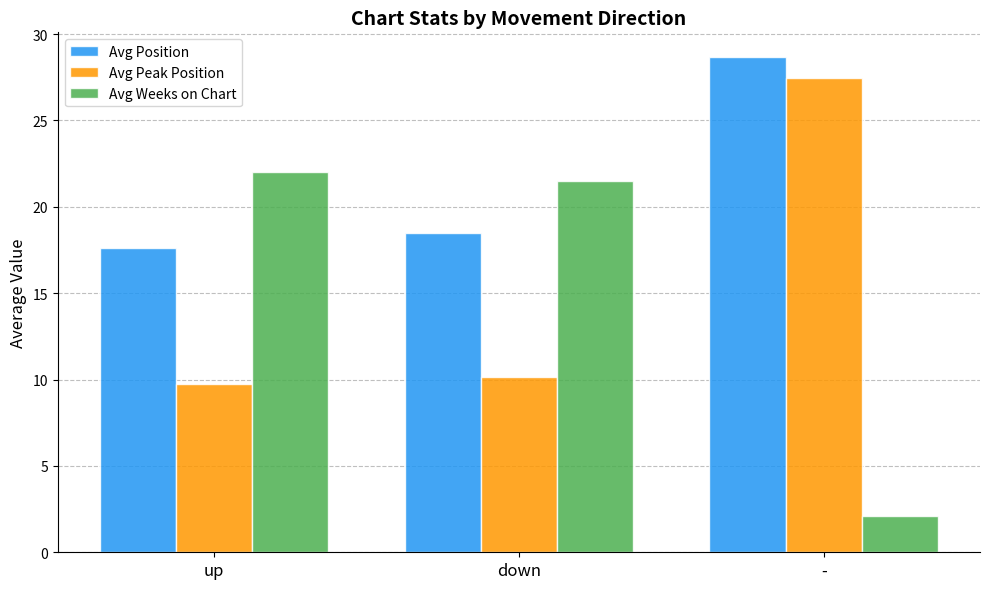

The value of Avg Position at - is 28.7. True or false?

True